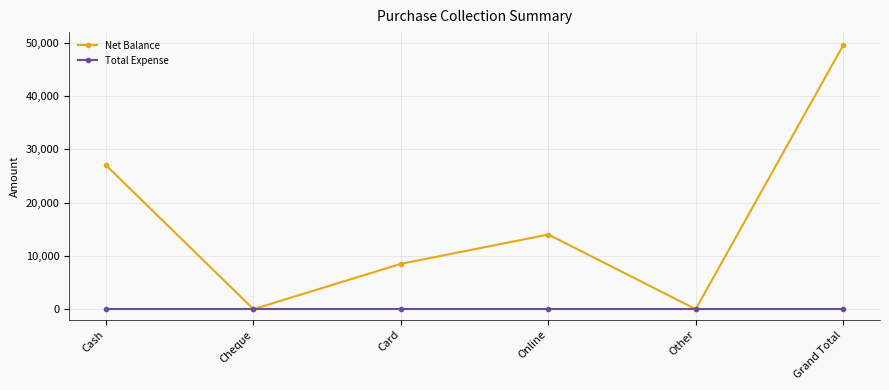

At Online, list the series in order from smallest to largest.

Total Expense, Net Balance